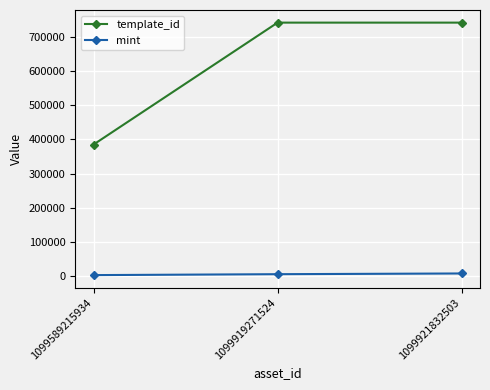

How many series are shown in this chart?

2